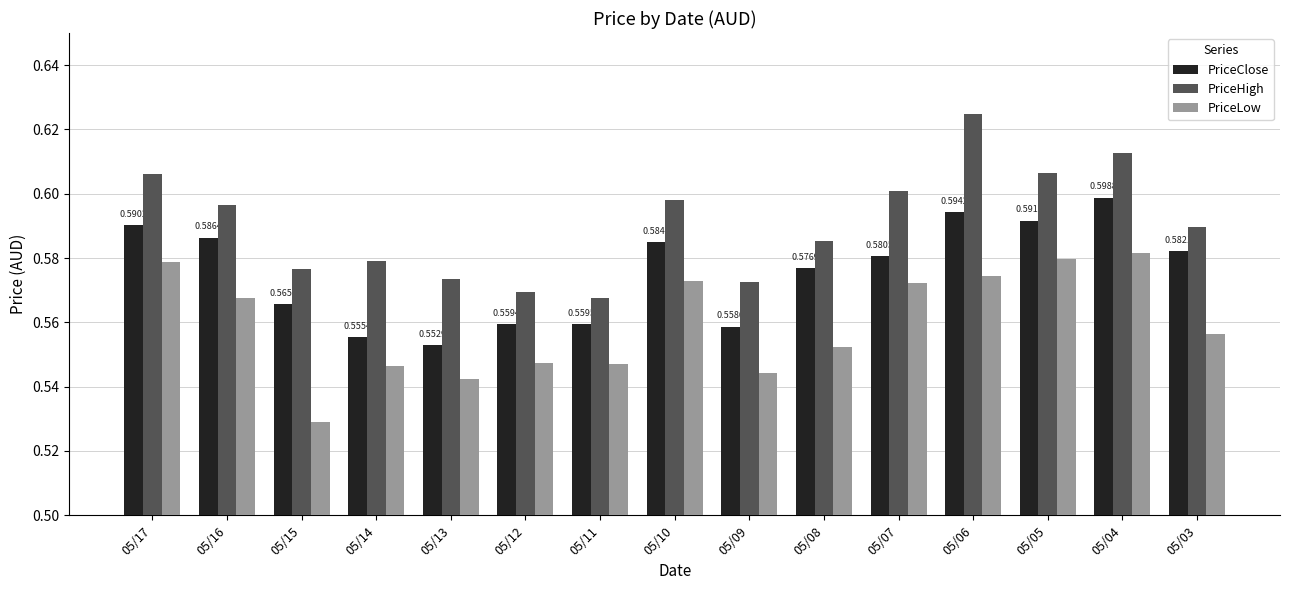

Which series has the largest total across all categories?

PriceHigh